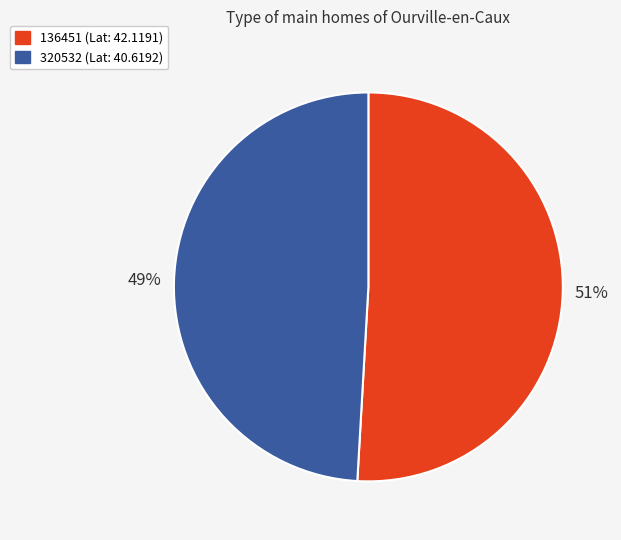

Count the number of slices in the pie.

2